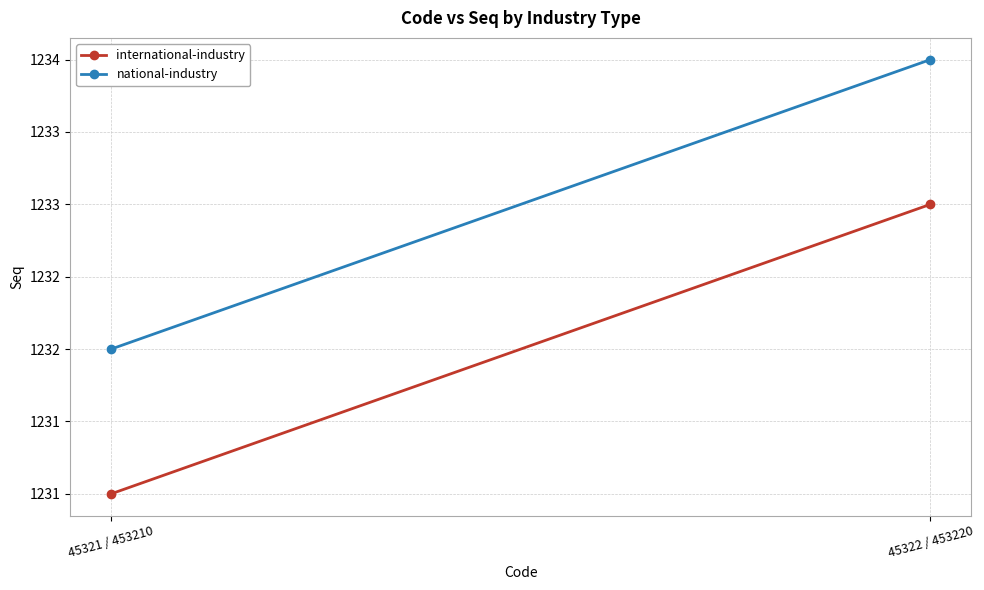

At how many categories does at least one series exceed 1232?

1